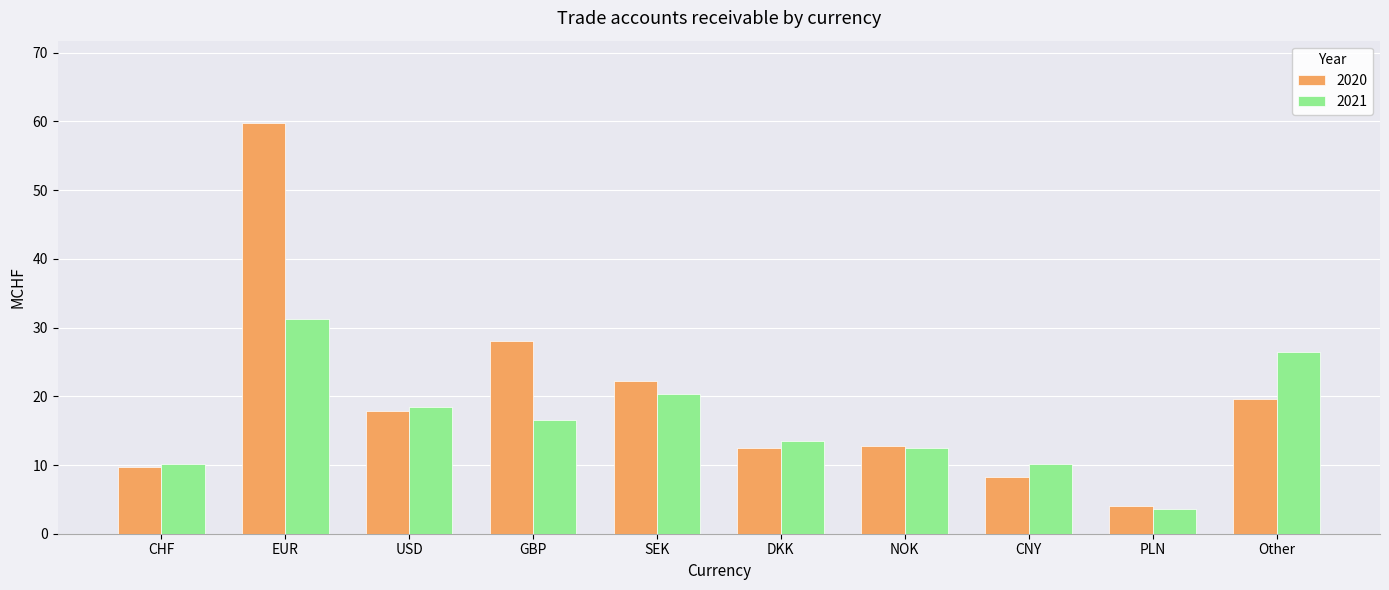

Which series has the largest range (max minus min)?

2020